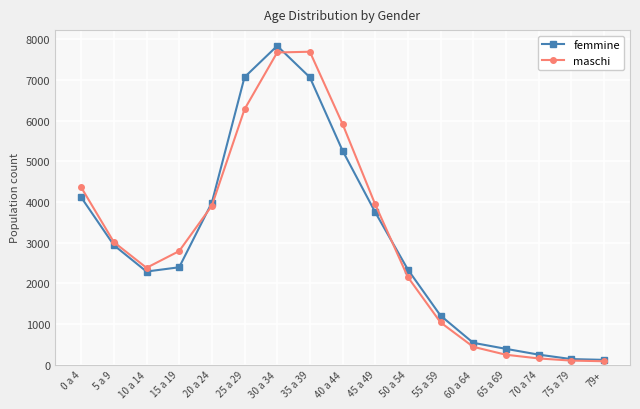

Where is the first local minimum for maschi?

10 a 14